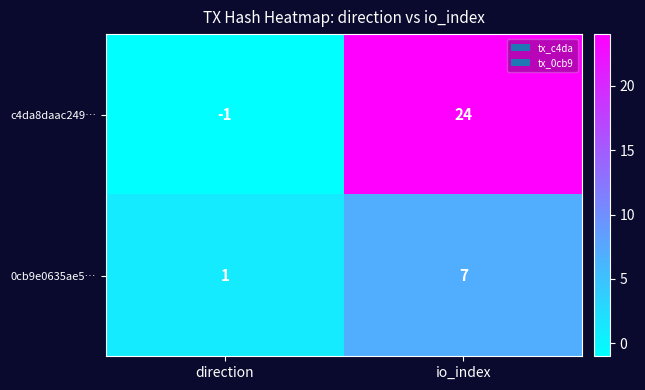

Rank the series by their average value, from highest to lowest.

c4da8daac249…, 0cb9e0635ae5…